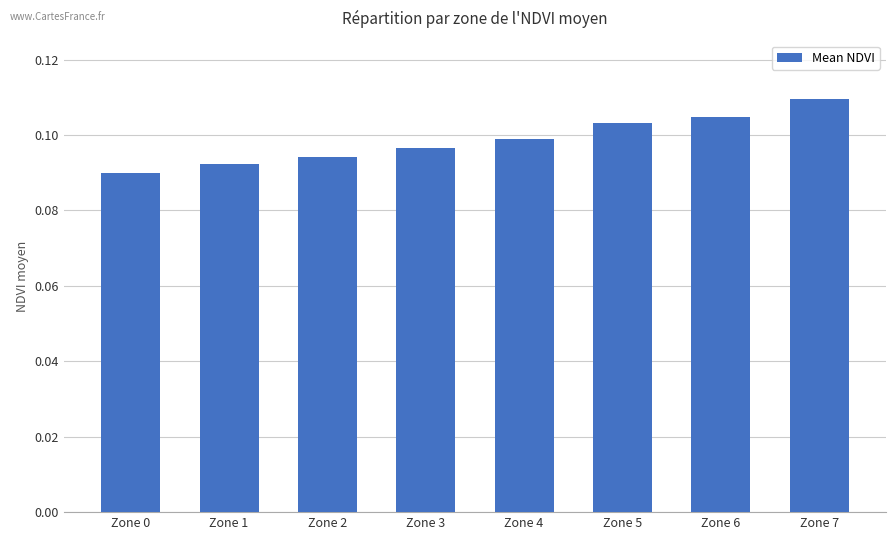

Are the bars horizontal?

No